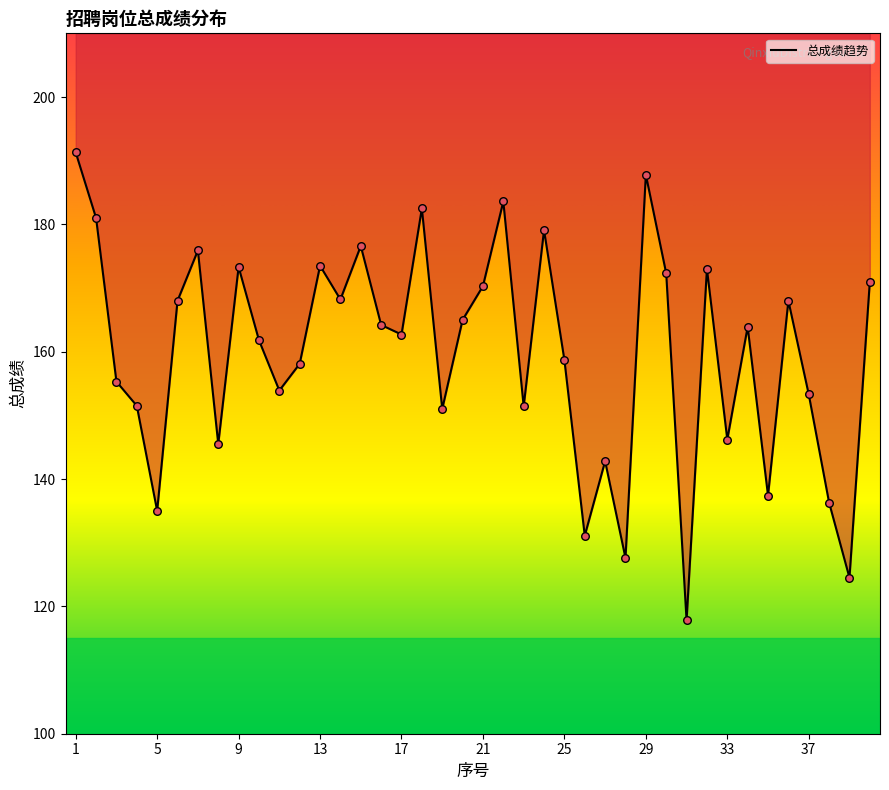

What is the ratio of the value at 6 to the value at 21?

1.0